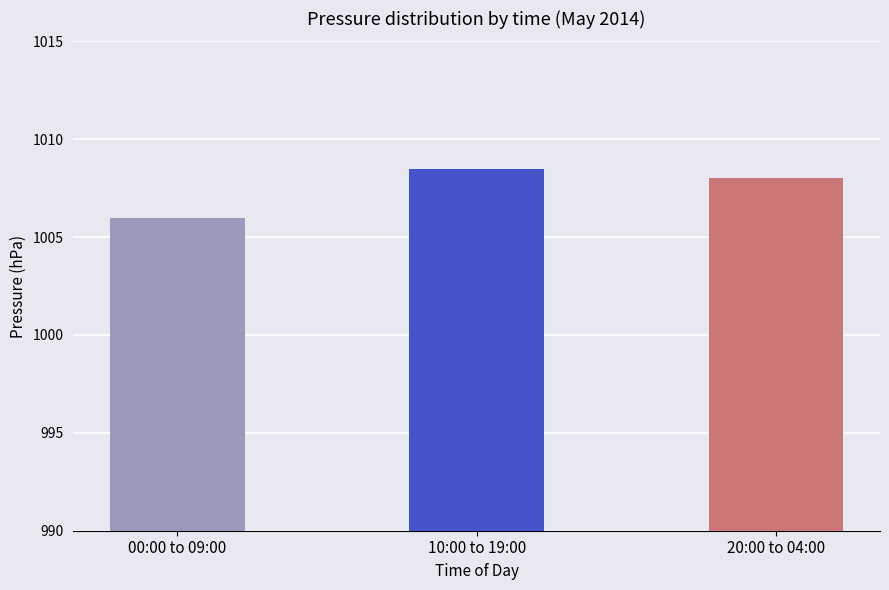

What is the difference between the maximum and second lowest values?

0.5